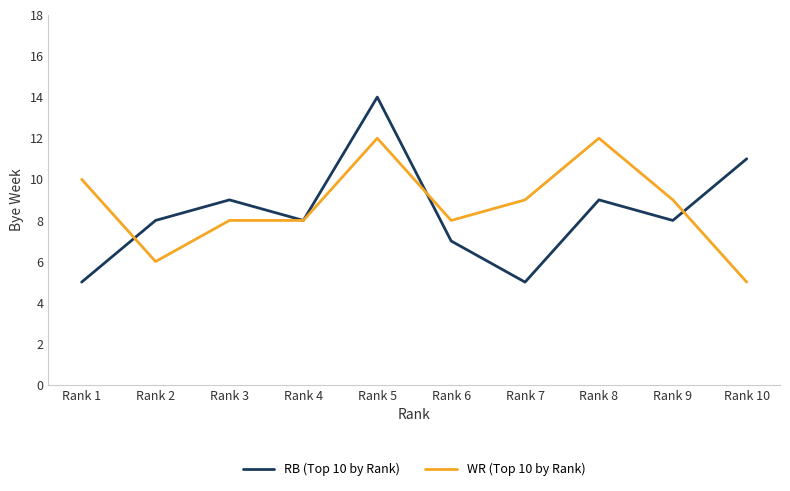

Is the value of RB (Top 10 by Rank) at Rank 3 greater than the value of WR (Top 10 by Rank) at Rank 4?

Yes